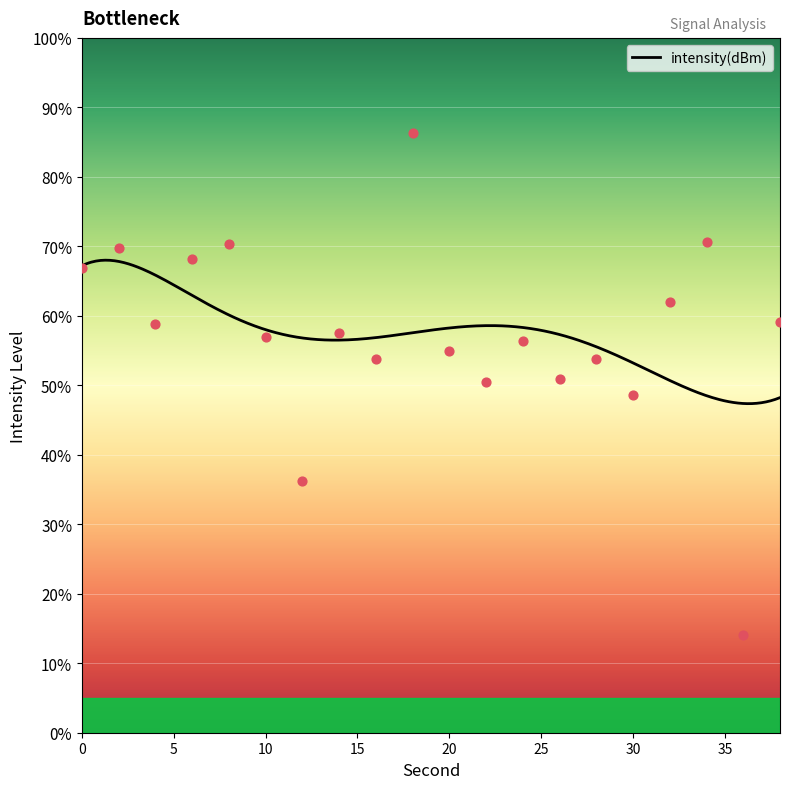

Which has a higher value, 6 or 8?

8